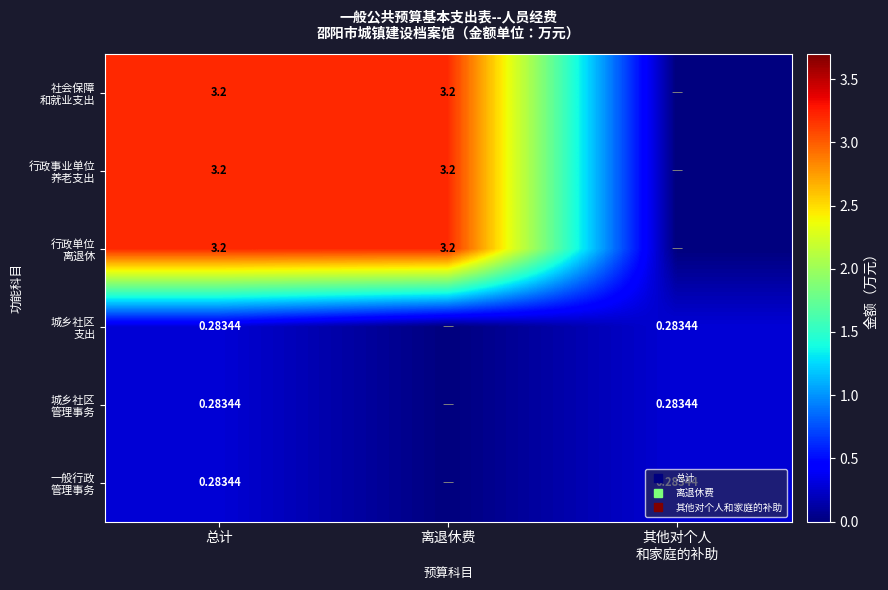

The value of 城乡社区 管理事务 at 离退休费 is 0.0. True or false?

True